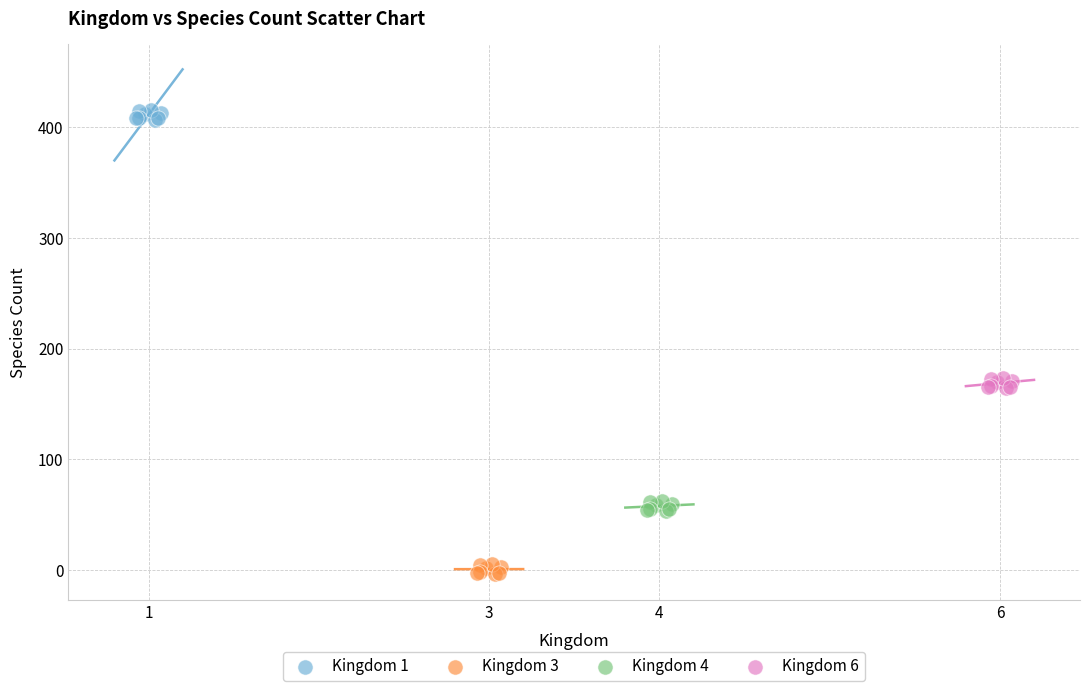

What are all the series names shown in the legend?

Kingdom 1, Kingdom 3, Kingdom 4, Kingdom 6